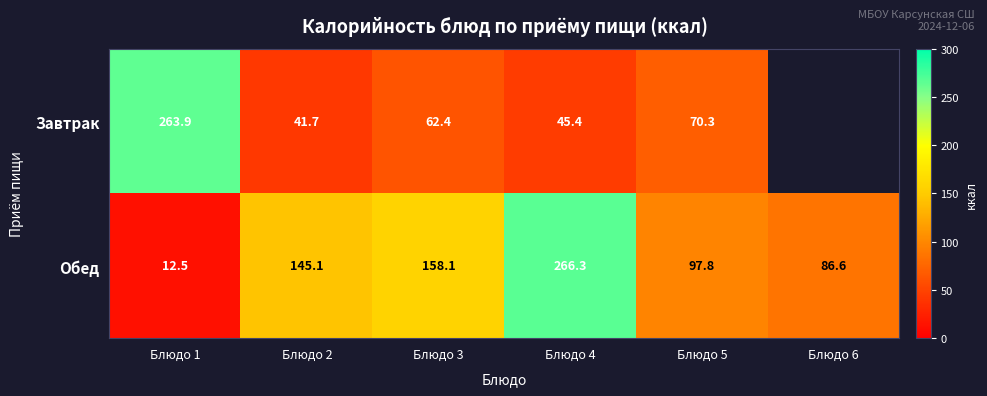

True or false: Обед has a value of 250.8 at Блюдо 2.

False